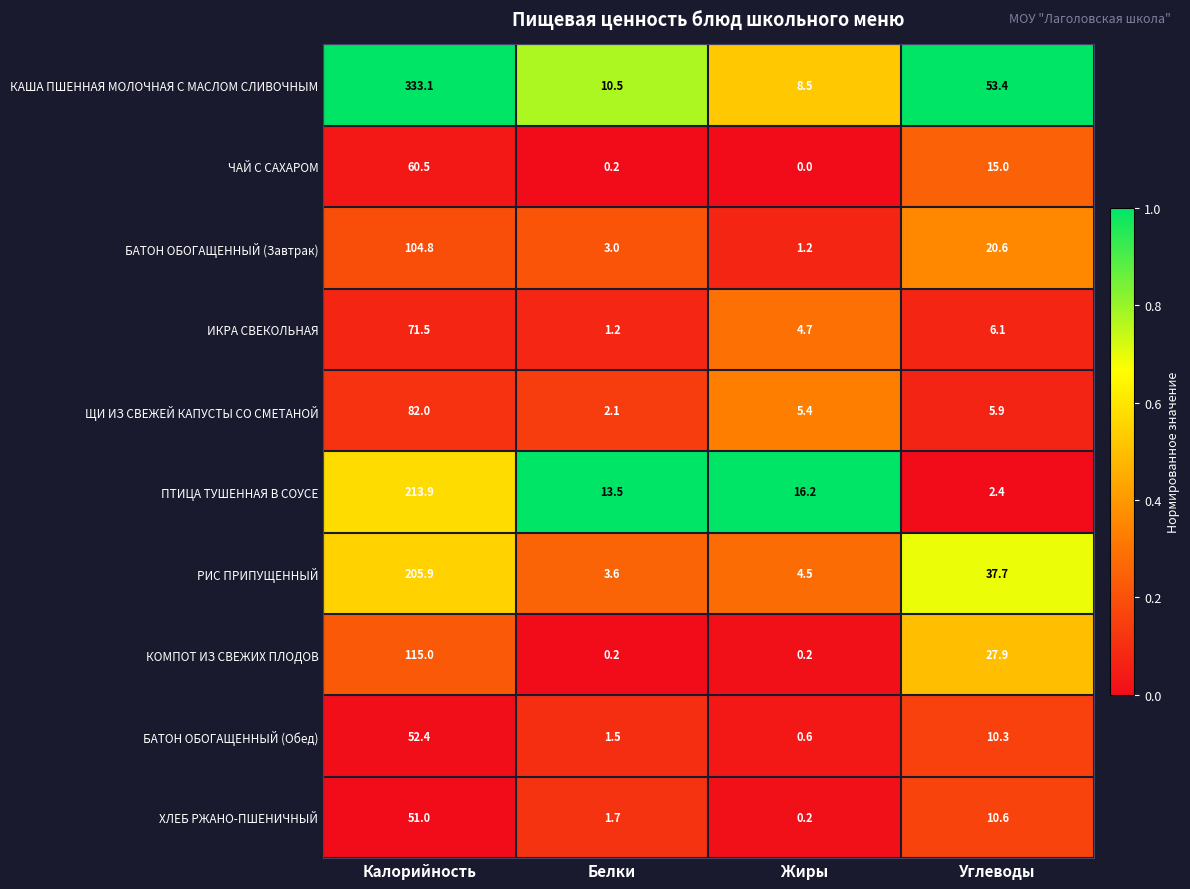

Rank the categories by ПТИЦА ТУШЕННАЯ В СОУСЕ value from highest to lowest.

Калорийность, Жиры, Белки, Углеводы